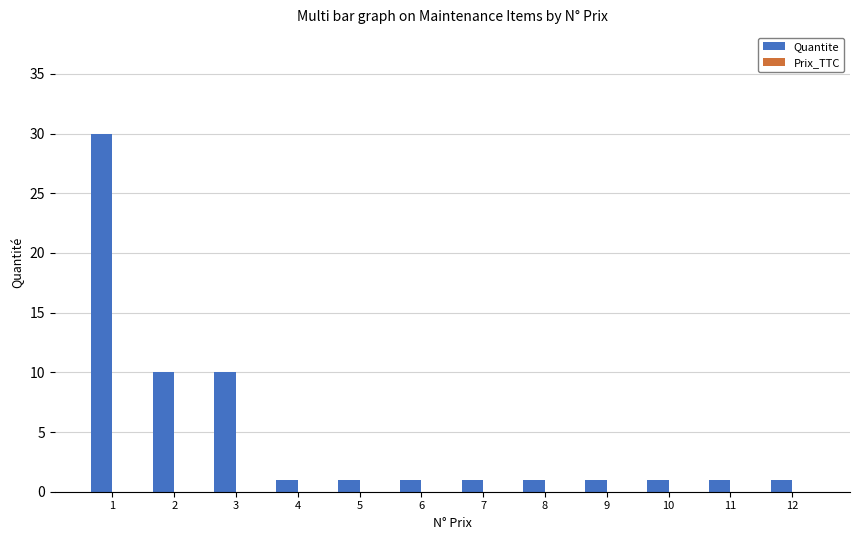

What is the ratio of the value at 10 to the value at 9?

1.0